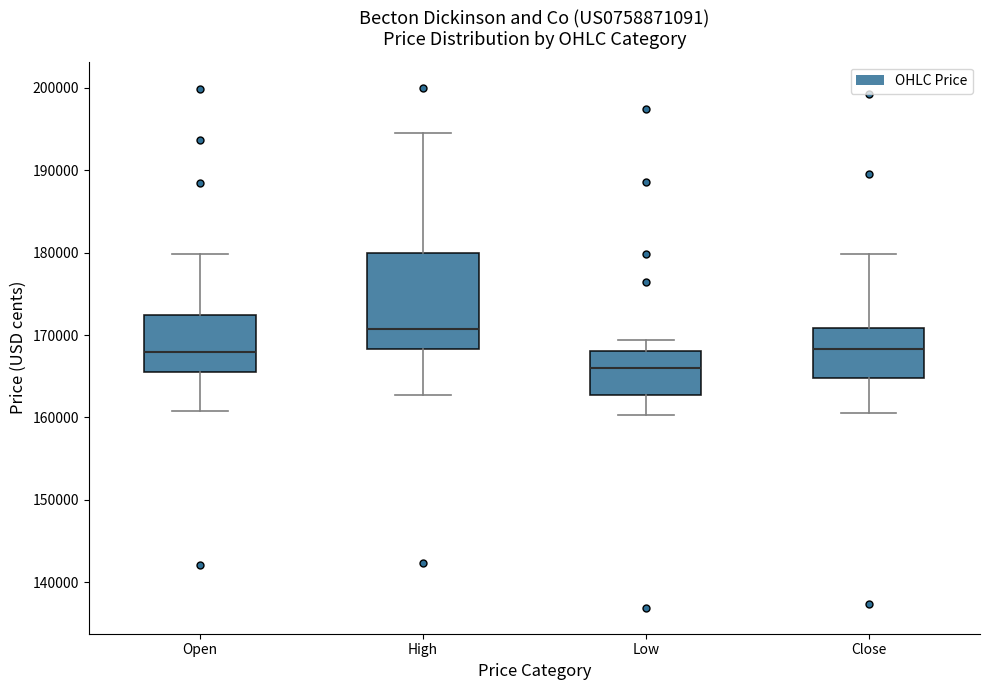

Comparing the boxes themselves (not the whiskers), which one is the tallest?

High